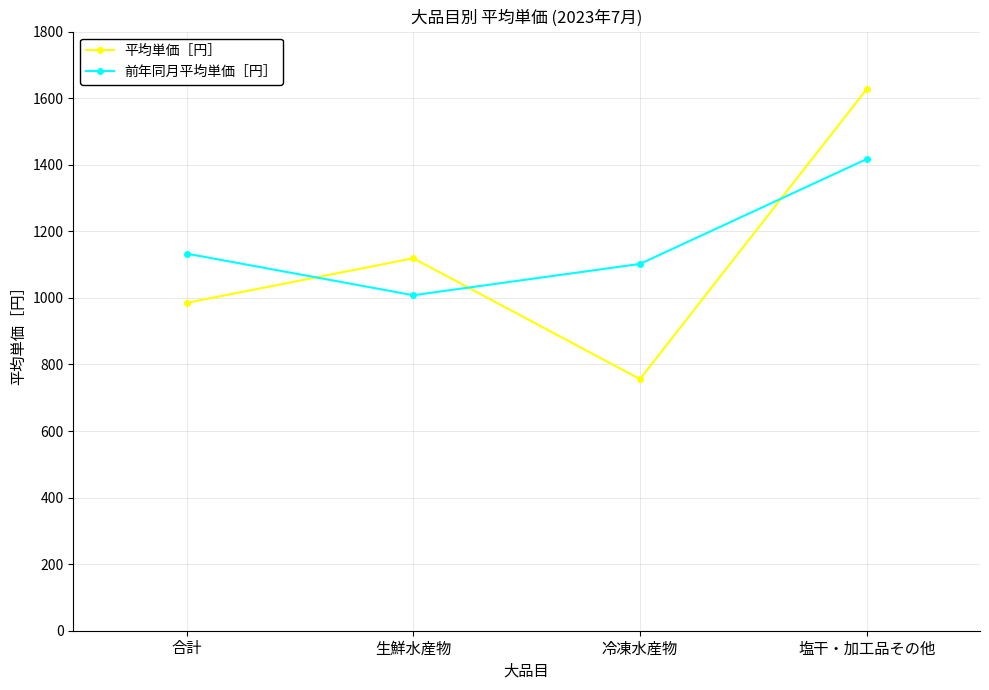

Between 生鮮水産物 and 冷凍水産物, which series saw the biggest shift?

平均単価［円］